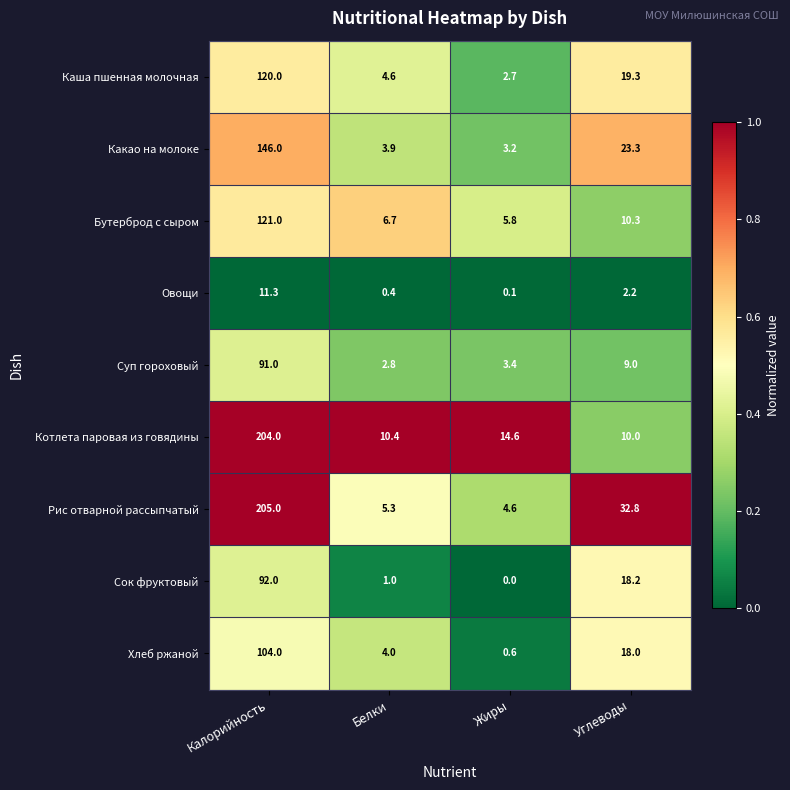

Is it true that Сок фруктовый equals 41.2 at Жиры?

False